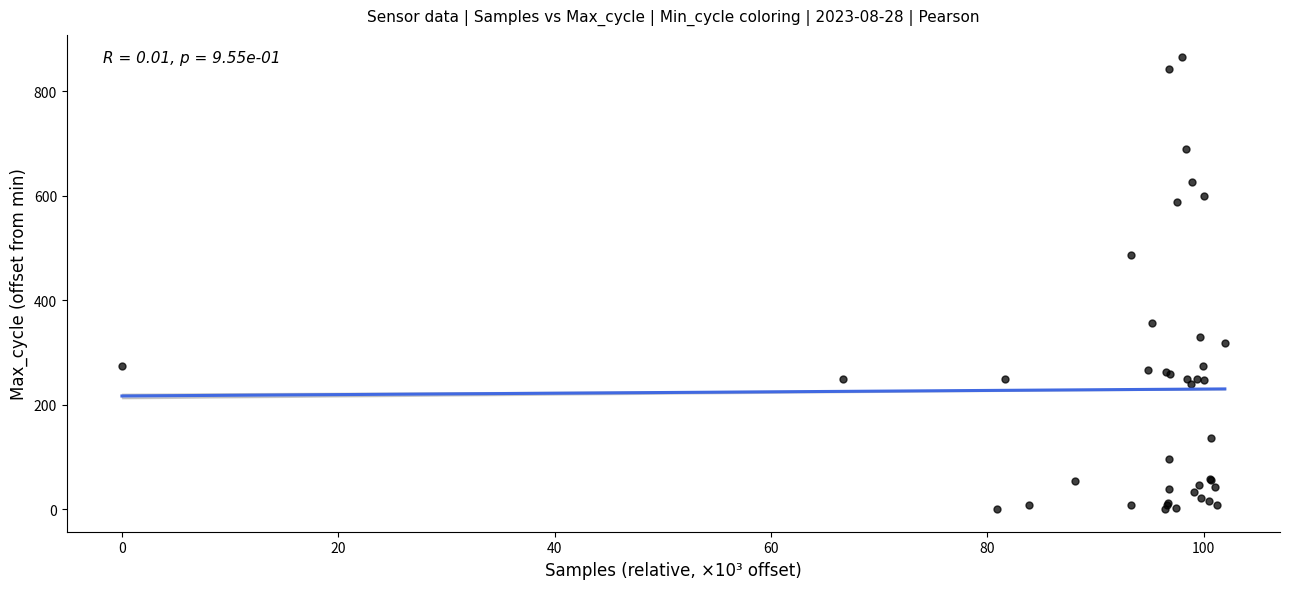

What Y value in the scatter plot is closest to 432?

487